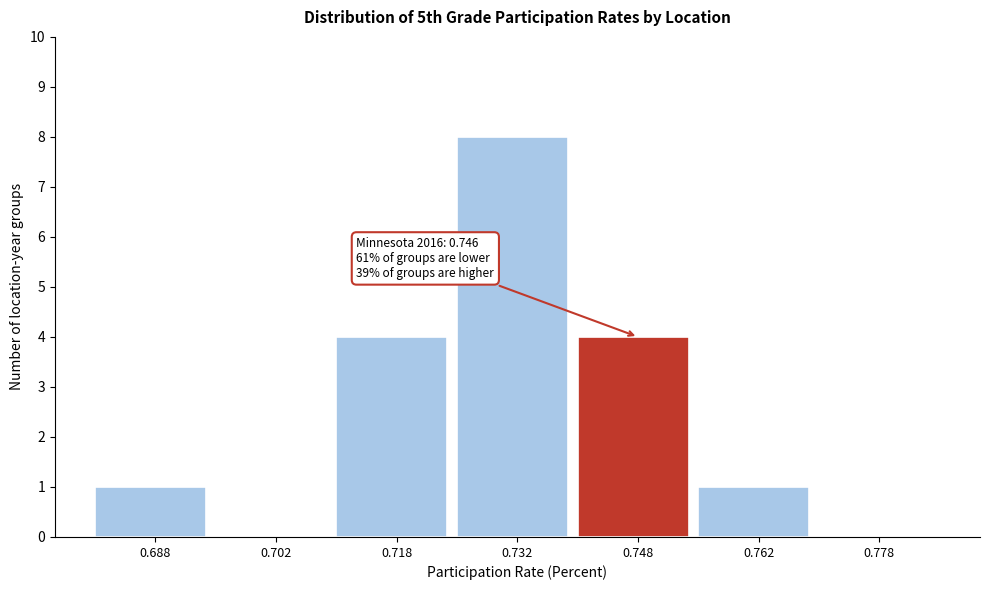

Over which range of the x-axis is the bar tallest?

0.725 to 0.740